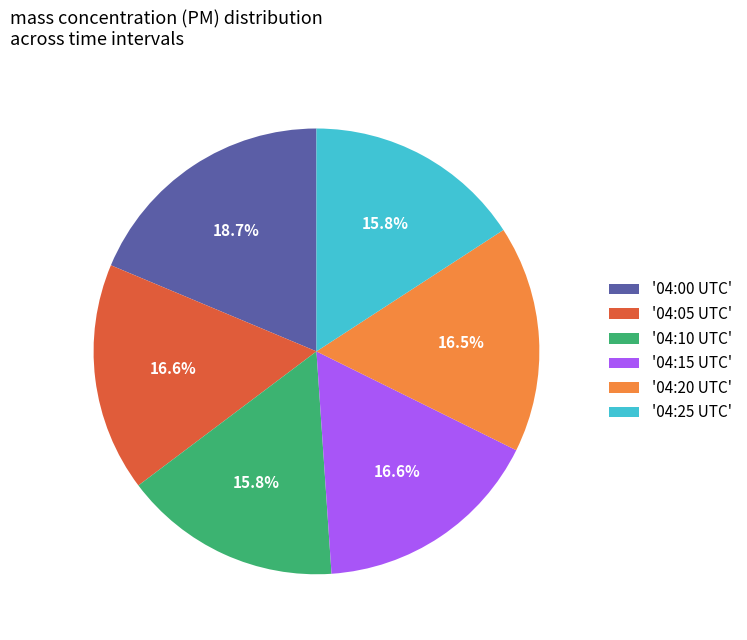

Is there any slice that represents more than half of the pie?

No